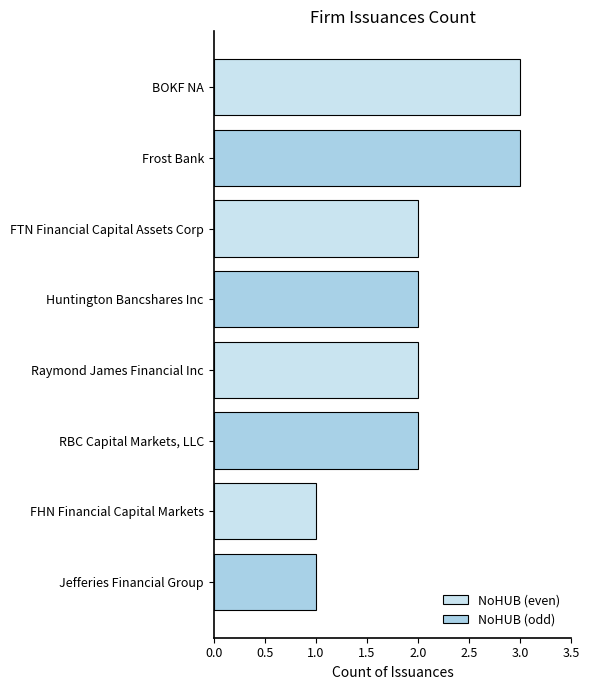

What is the label of the 3rd bar from the top?

FTN Financial Capital Assets Corp